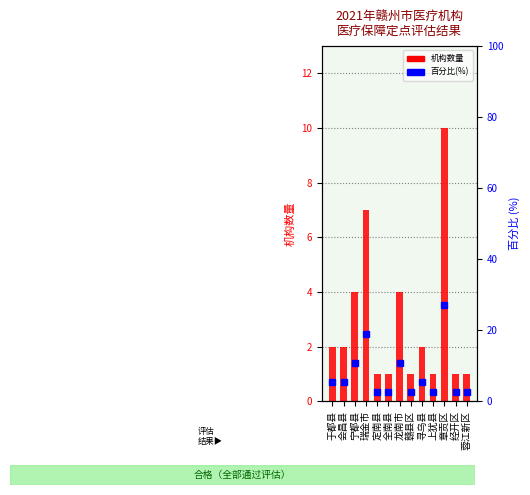

Reading right to left, list all the values displayed in this chart.

机构数量: 蓉江新区=1.0	经开区=1.0	章贡区=10.0	上犹县=1.0	寻乌县=2.0	赣县区=1.0	龙南市=4.0	全南县=1.0	定南县=1.0	瑞金市=7.0	宁都县=4.0	会昌县=2.0	于都县=2.0
百分比(%): 蓉江新区=2.7	经开区=2.7	章贡区=27.0	上犹县=2.7	寻乌县=5.4	赣县区=2.7	龙南市=10.8	全南县=2.7	定南县=2.7	瑞金市=18.9	宁都县=10.8	会昌县=5.4	于都县=5.4